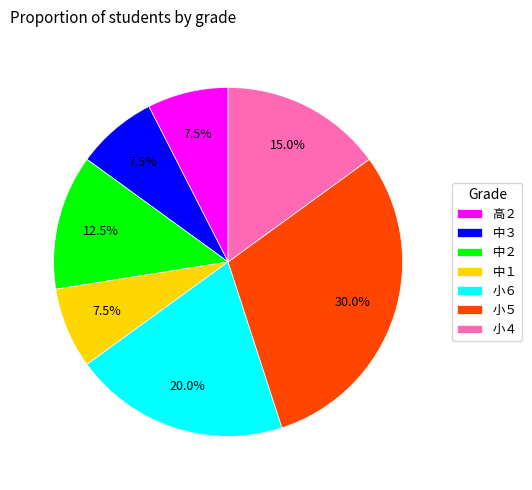

Is it true that 小５ is 30% of the pie?

True